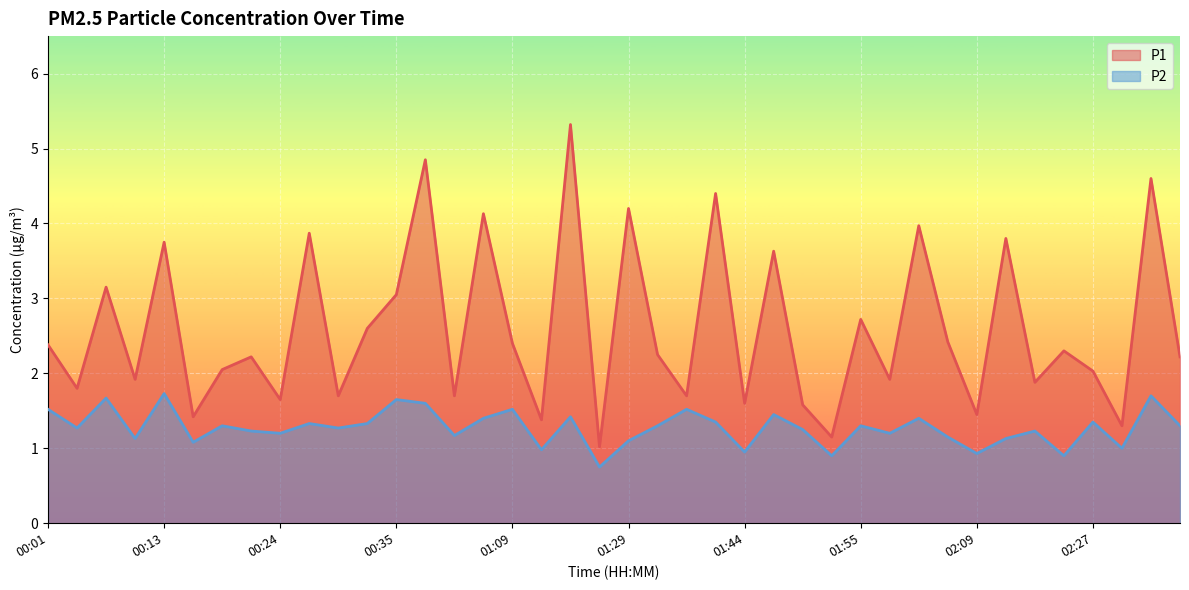

The value of P2 at 00:38 is 2.5. True or false?

False